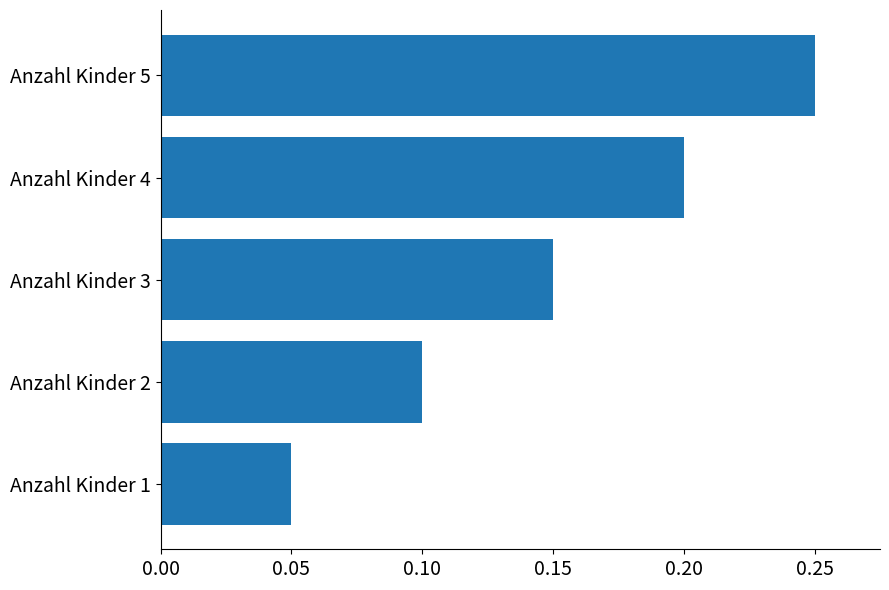

Between Anzahl Kinder 2 and Anzahl Kinder 5, which is larger?

Anzahl Kinder 5